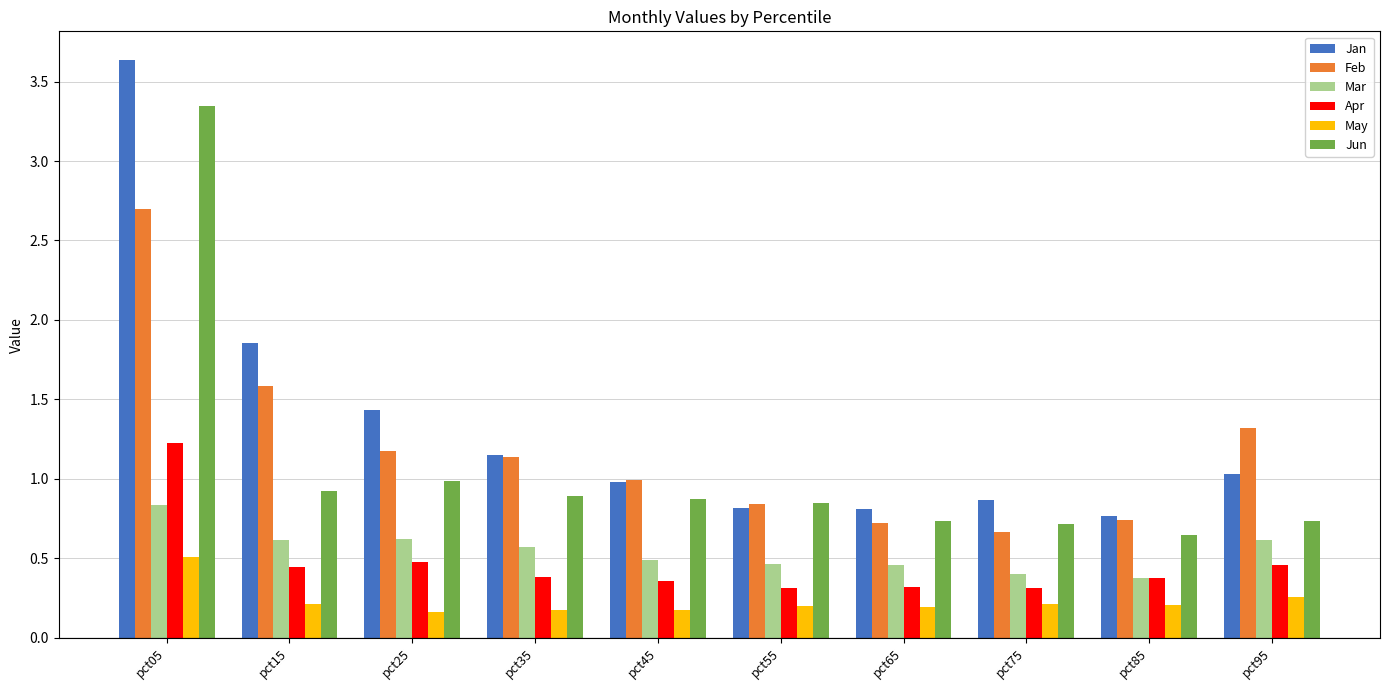

What is the sum of all Feb values?

11.9